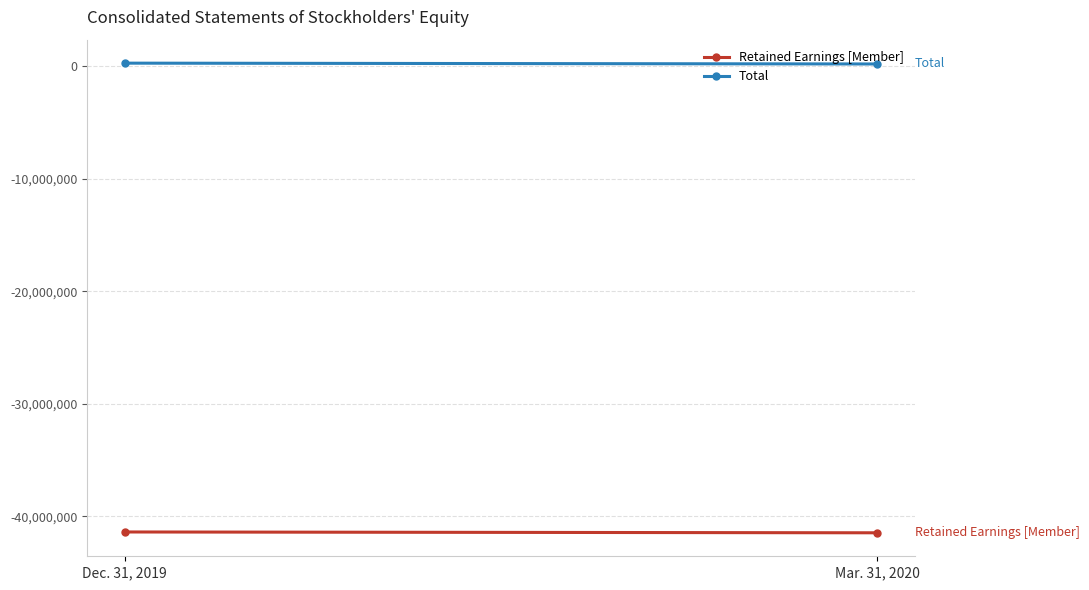

What is the spread (max minus min) of values at Mar. 31, 2020?

41634999